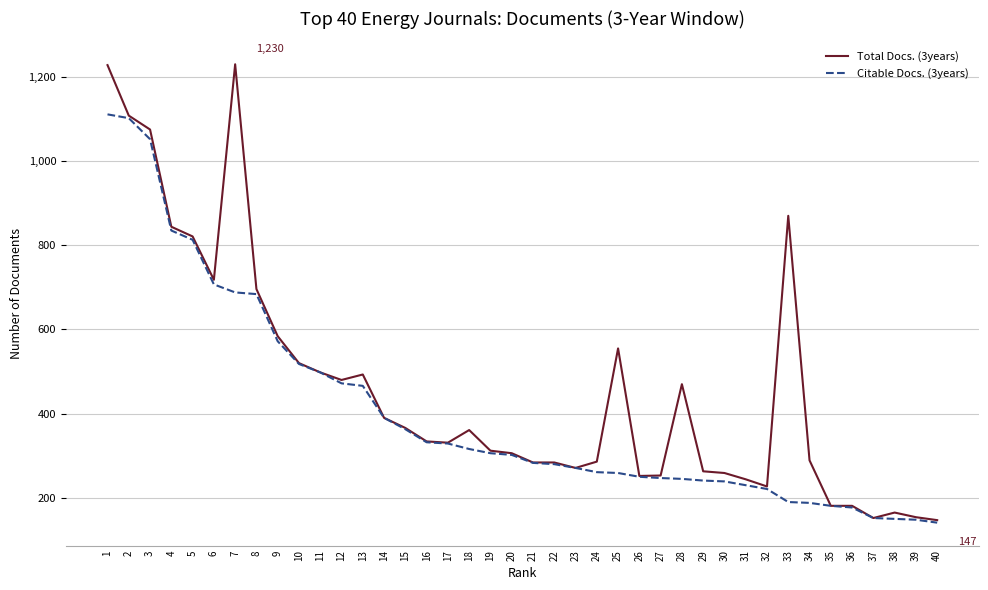

What is the greatest value displayed?

1230